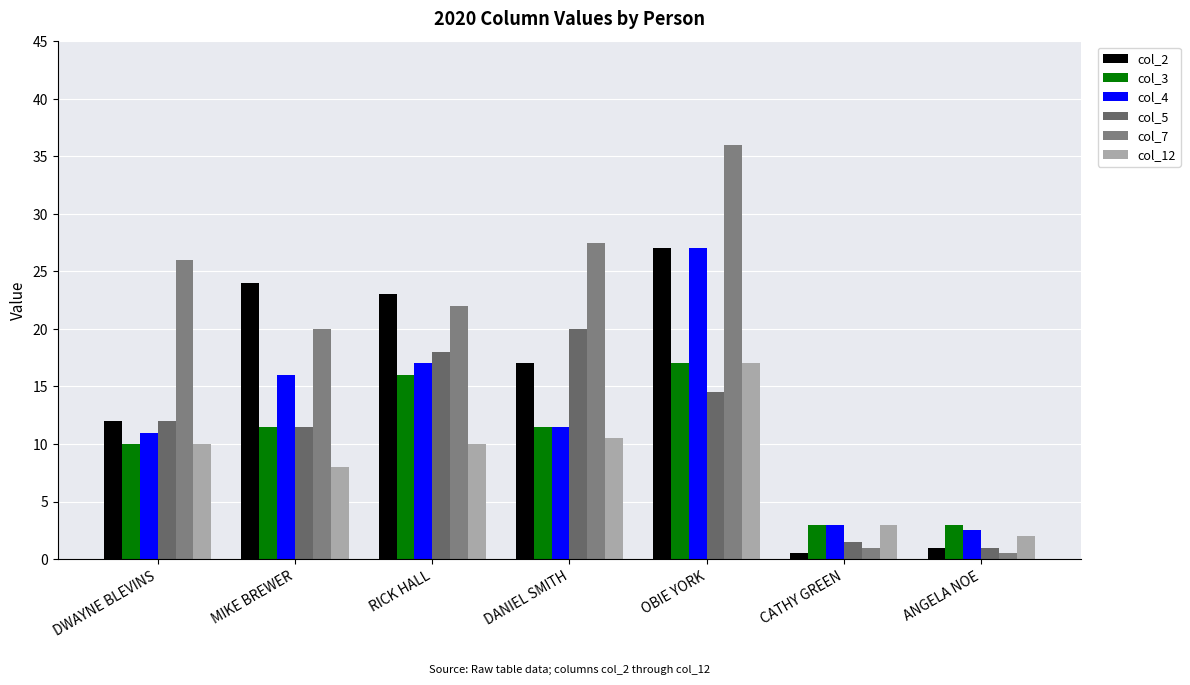

At which category does the chart reach its peak across all series?

OBIE YORK